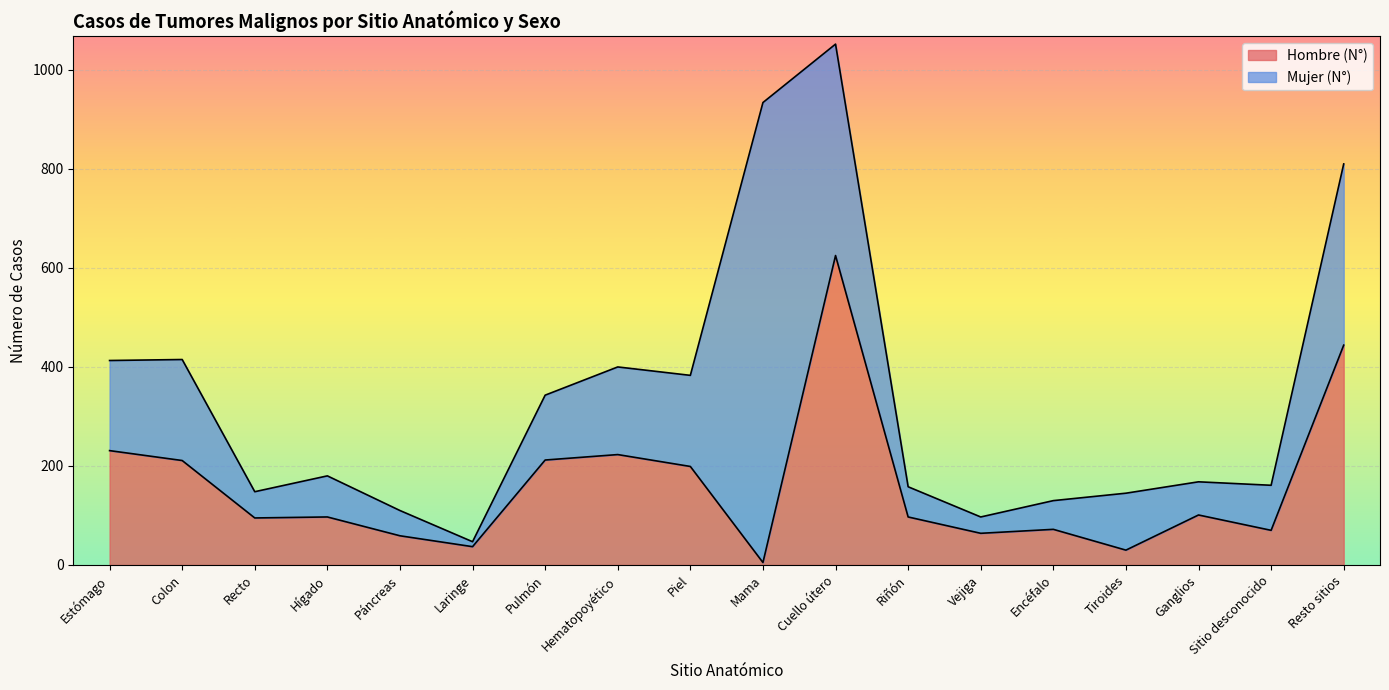

What is the greatest value displayed?

625